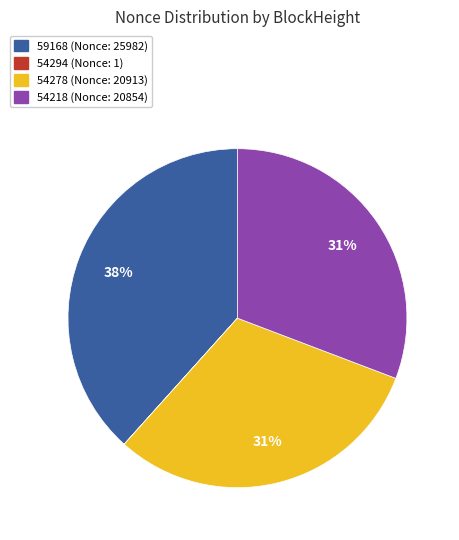

Does any single category account for the majority?

No